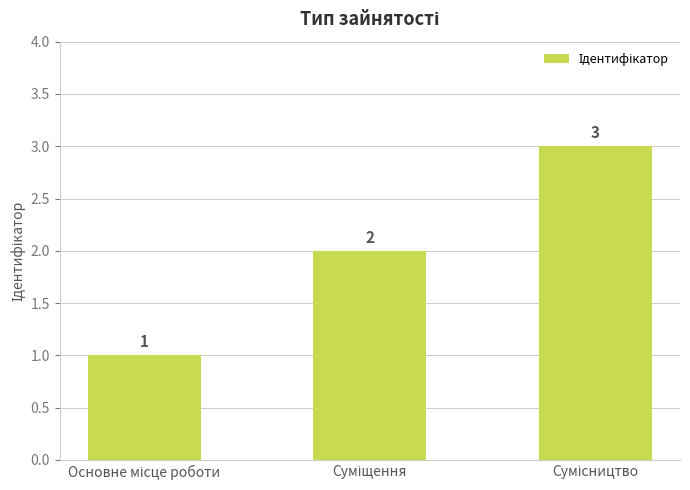

How many values are between 1 and 3?

3